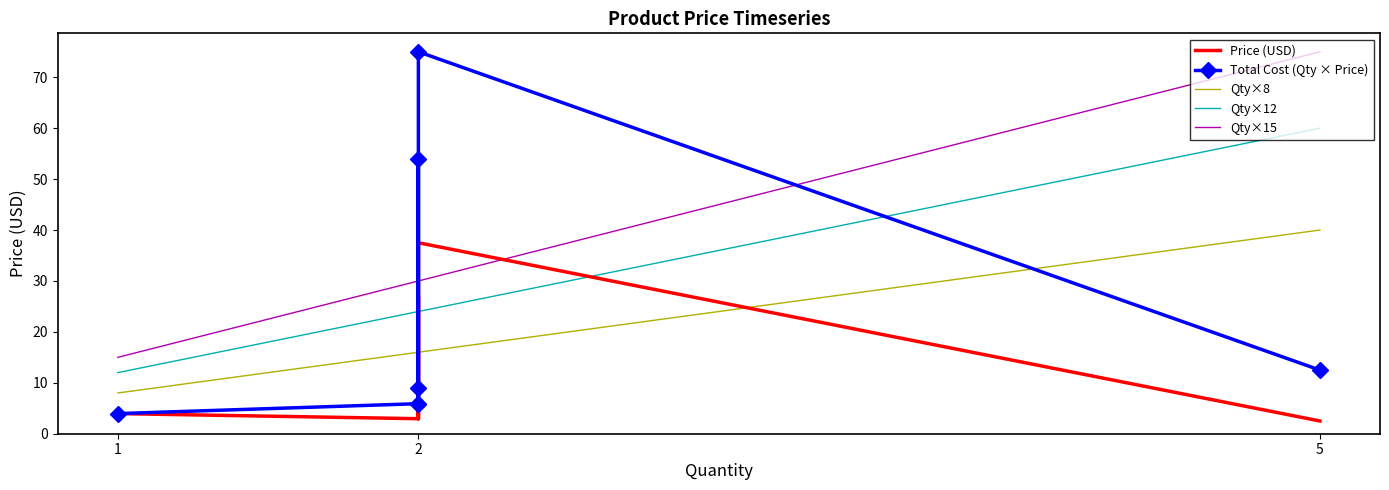

How many lines are shown in the chart?

5